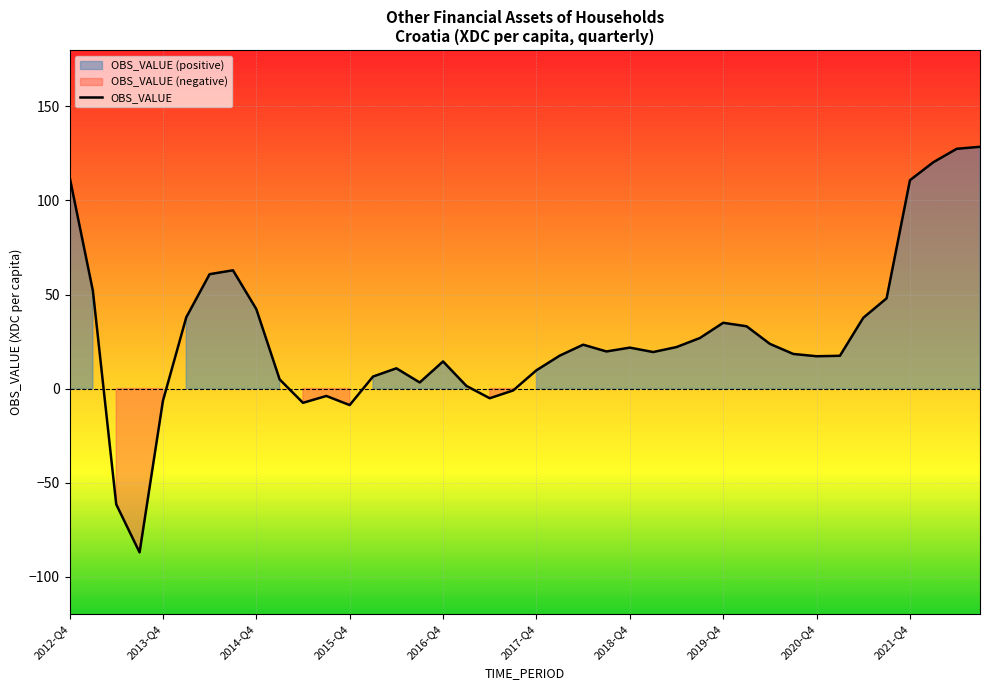

How many data points are above 19?

21